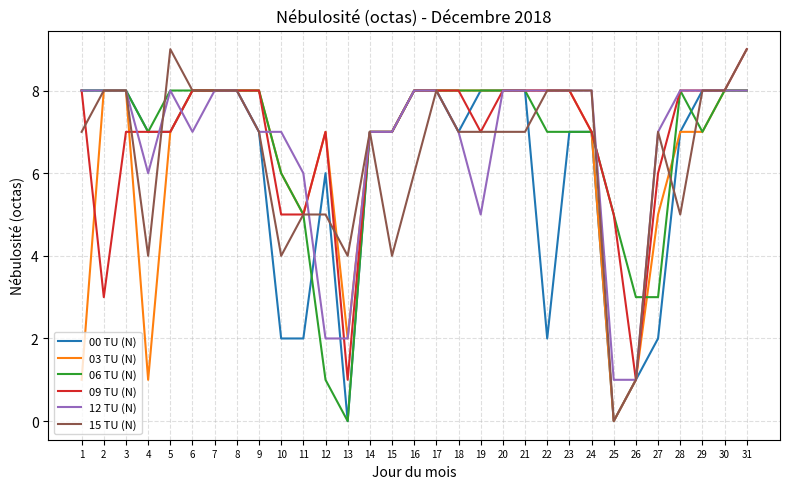

How many lines are shown in the chart?

6